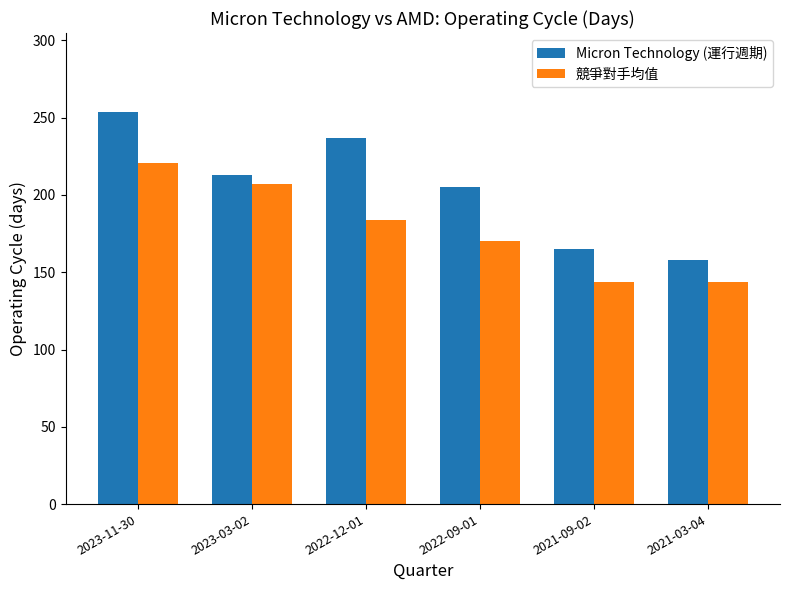

Is it true that 競爭對手均值 equals 207 at 2023-03-02?

True